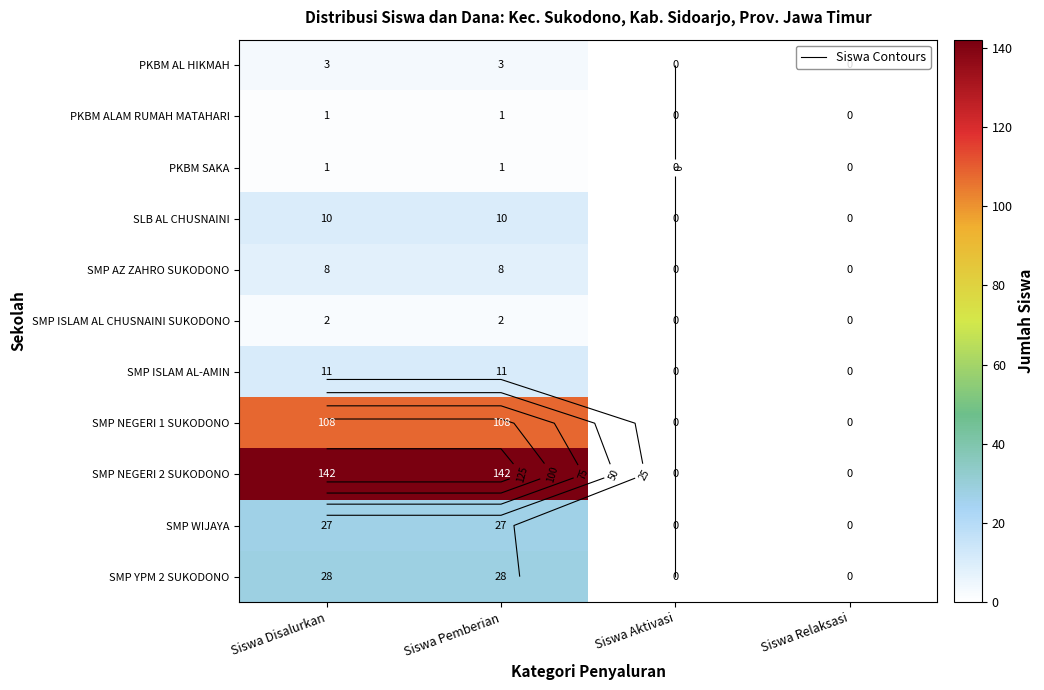

Which series changed the most between Siswa Disalurkan and Siswa Aktivasi?

SMP NEGERI 2 SUKODONO